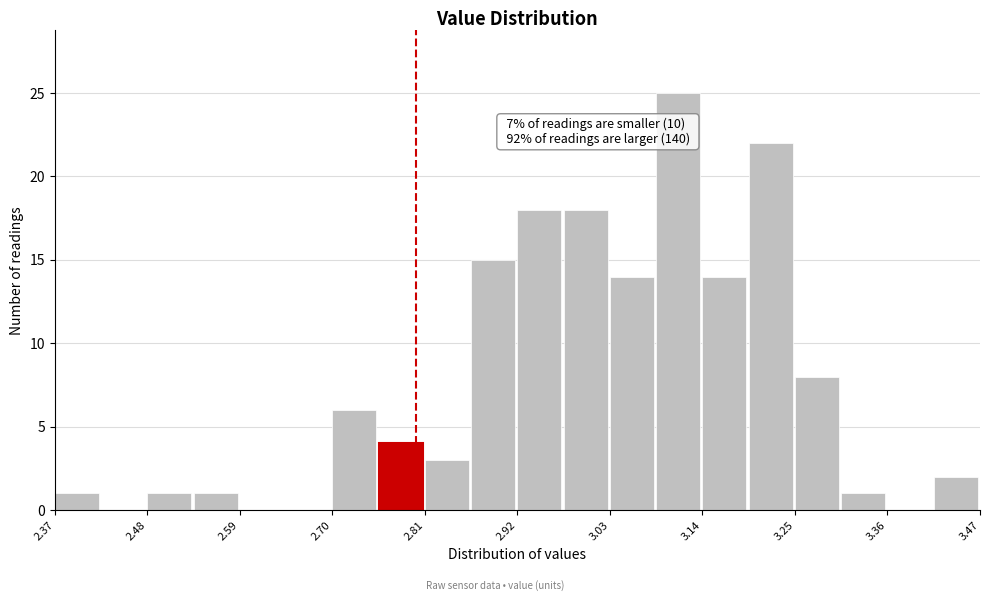

Read against the x-axis, roughly where is the centre of the tallest bar?

3.12